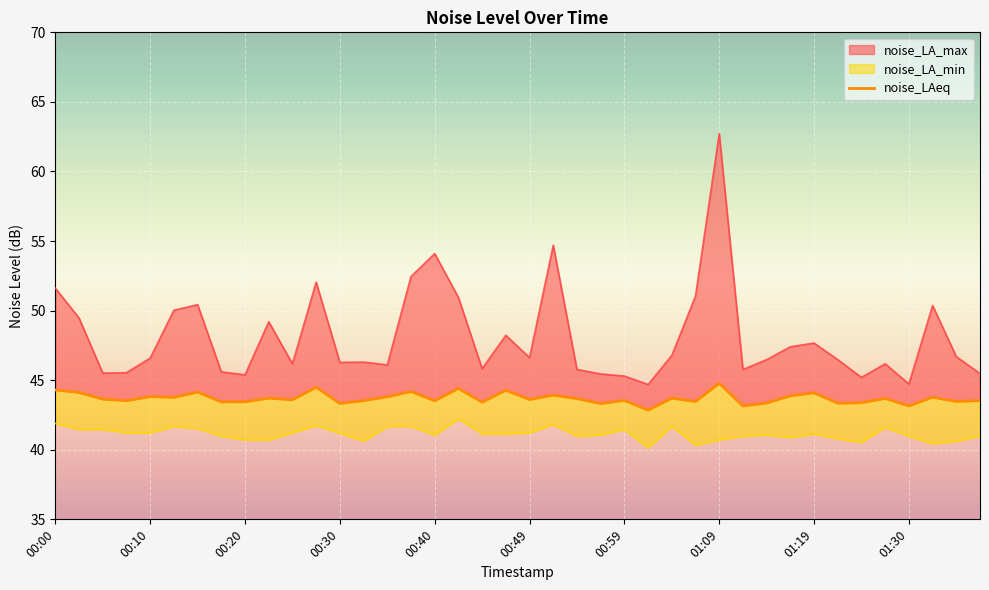

What is the difference between the noise_LA_max values at 01:27 and 00:40?

7.9